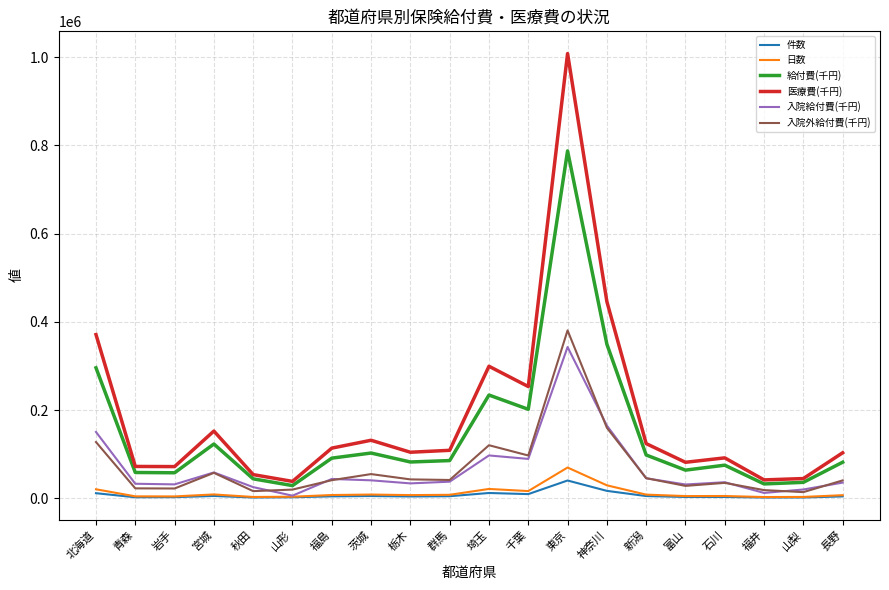

True or false: 給付費(千円) and 入院給付費(千円) intersect in this chart.

False